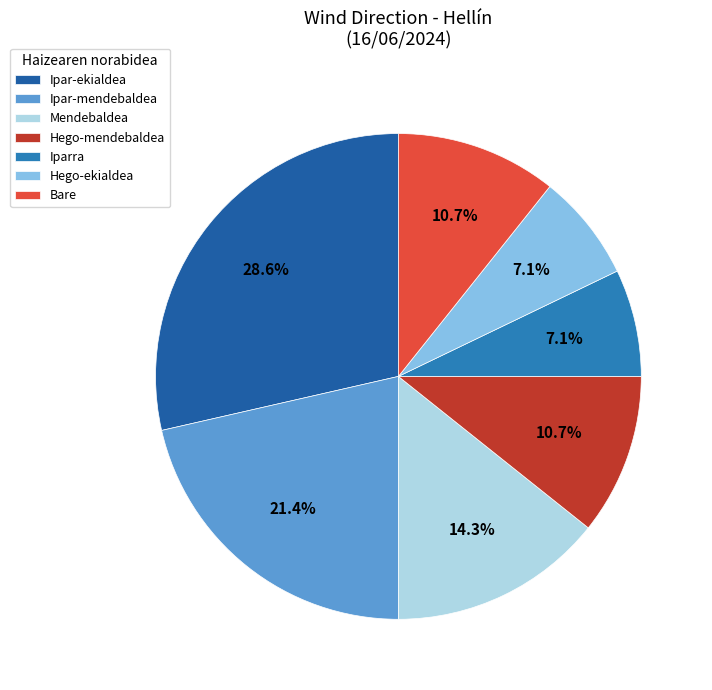

What percentage is the Ipar-mendebaldea slice, to the nearest percent?

21%